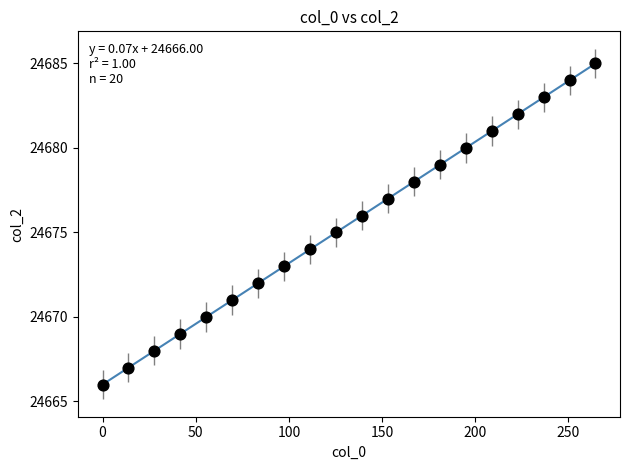

What is the range of Y values (max minus min)?

19